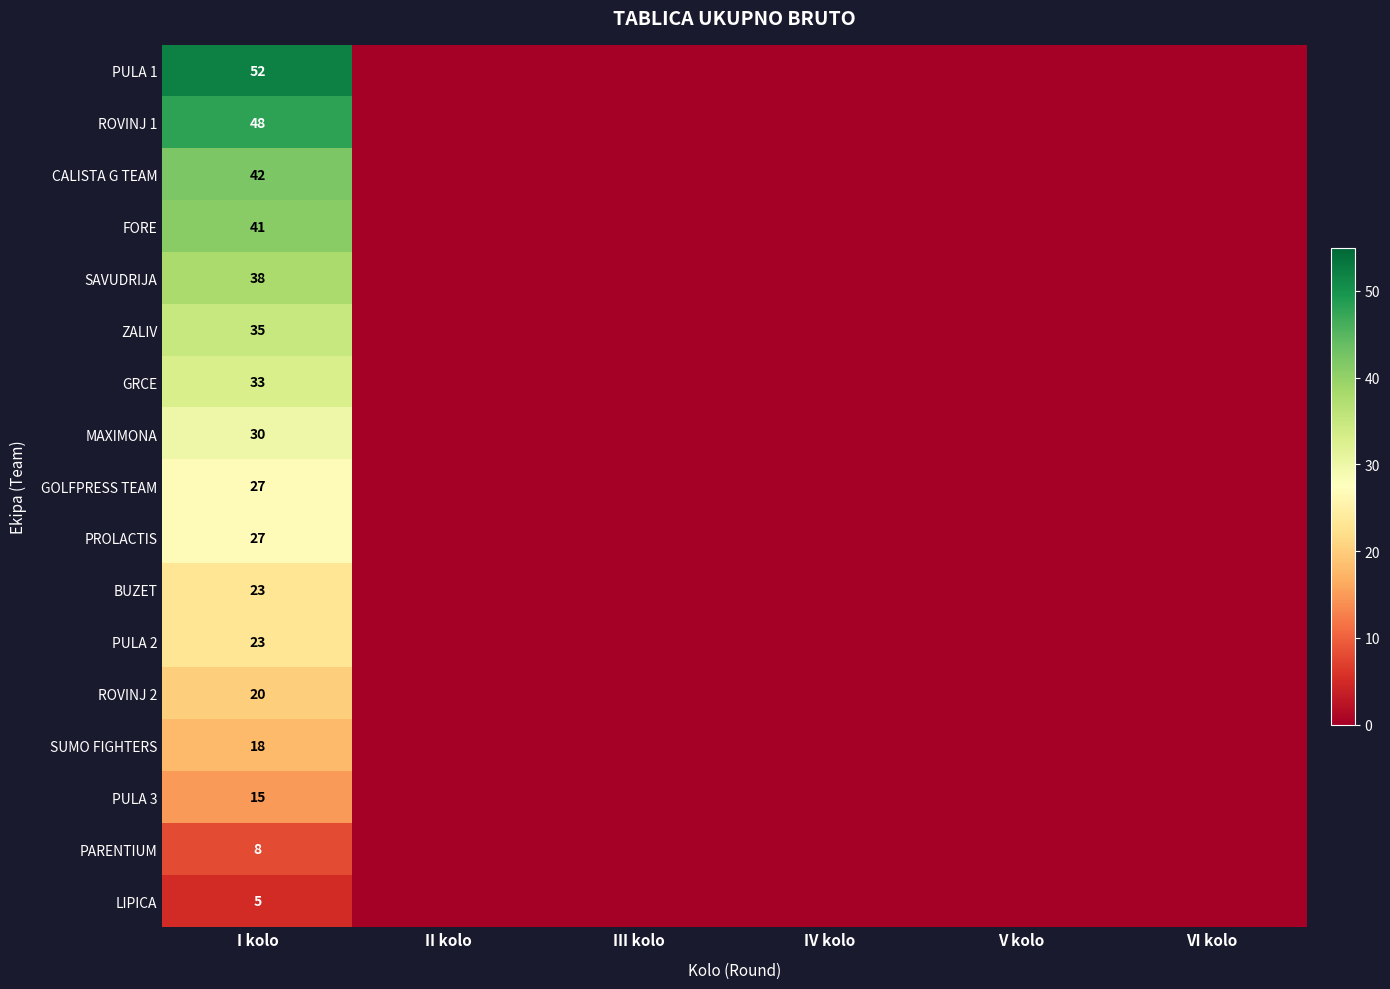

The value of PULA 2 at I kolo is 23. True or false?

True